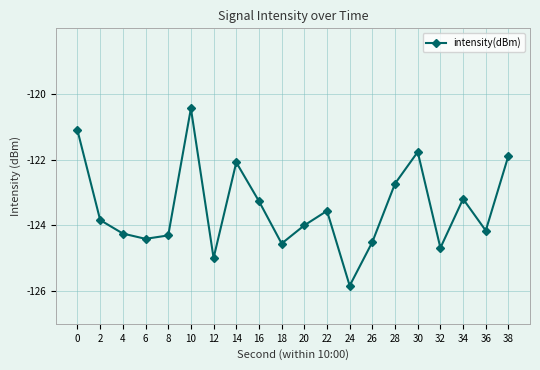

What is the difference between the second highest and minimum values?

4.7